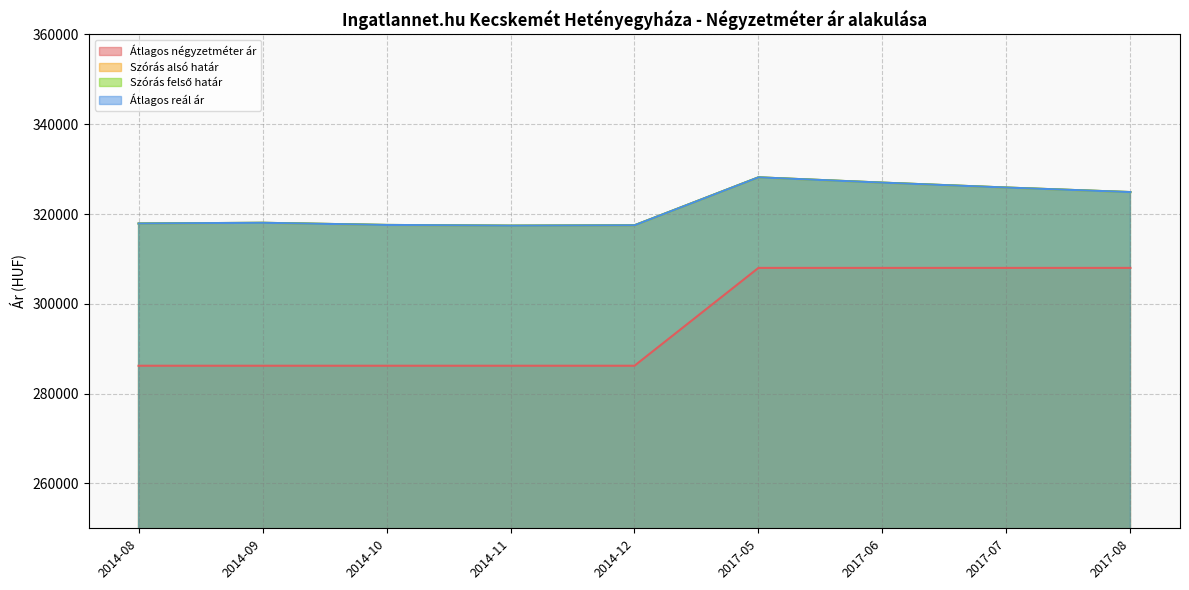

Read the Szórás alsó határ value at 2017-08, to the nearest 100.

324900